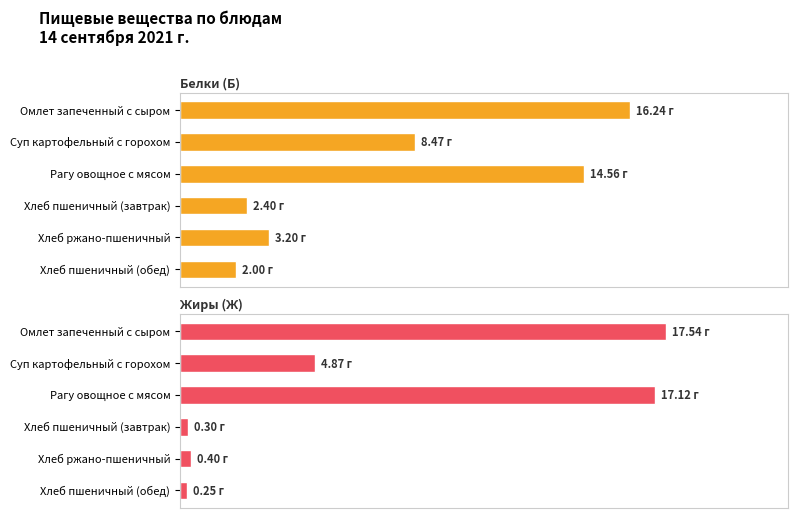

The value of Белки (Б) at Рагу овощное с мясом is 19.6. True or false?

False